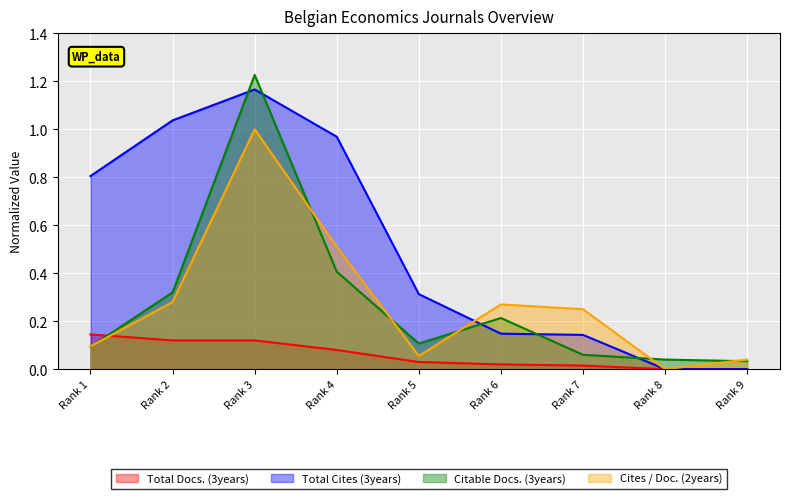

Does the chart display data point markers on the line(s)?

No